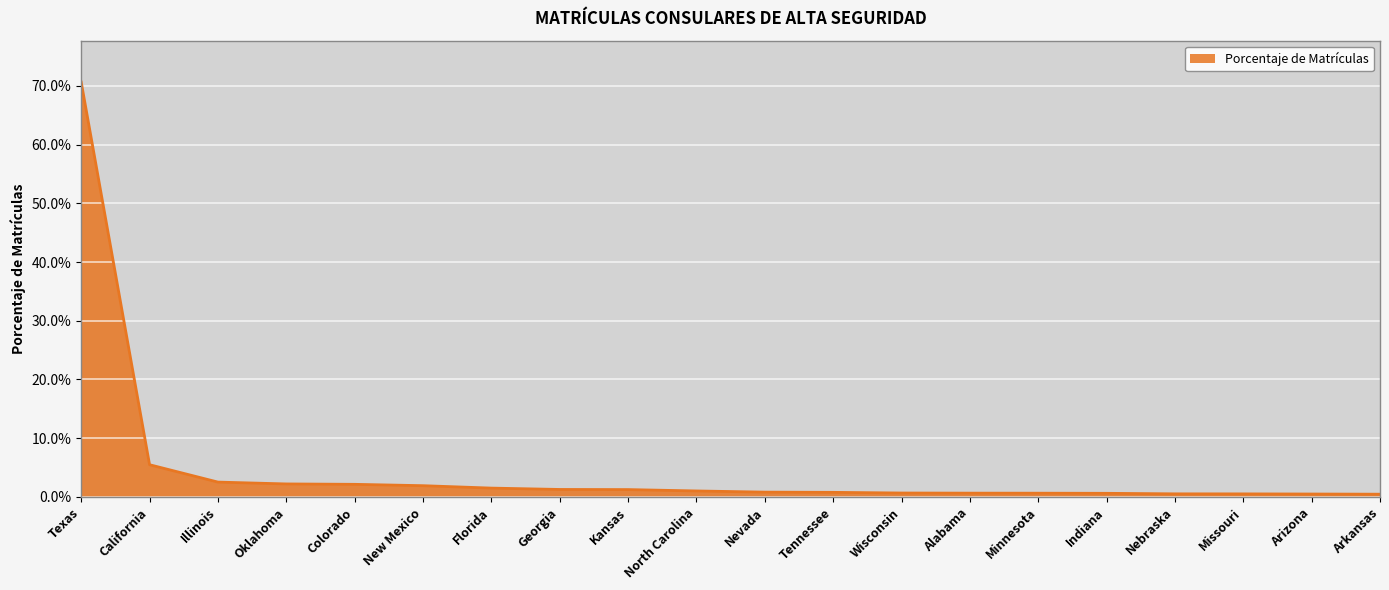

What is the label of the 17th point from the right?

Oklahoma